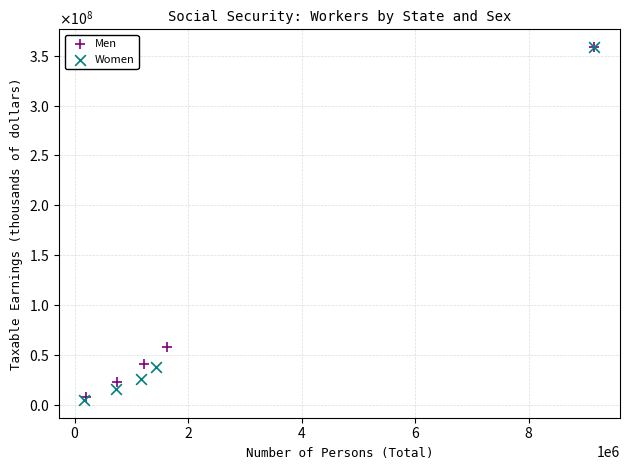

Which series has the widest spread of Y values?

Women